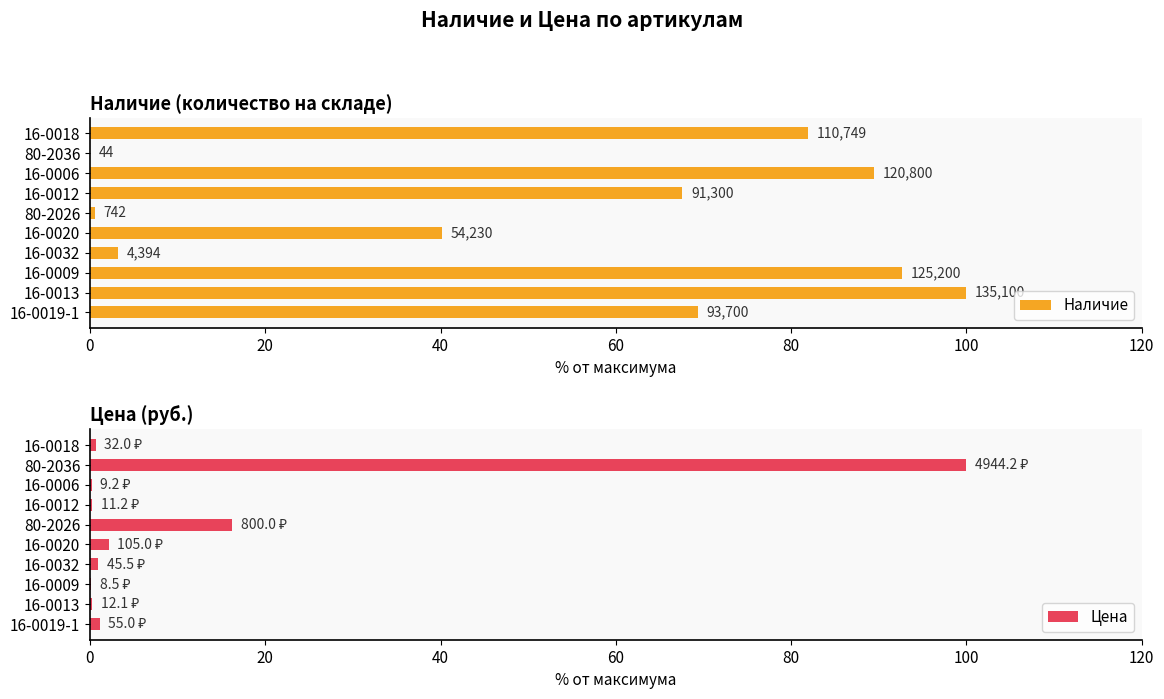

What is the maximum value for Наличие?

100.0